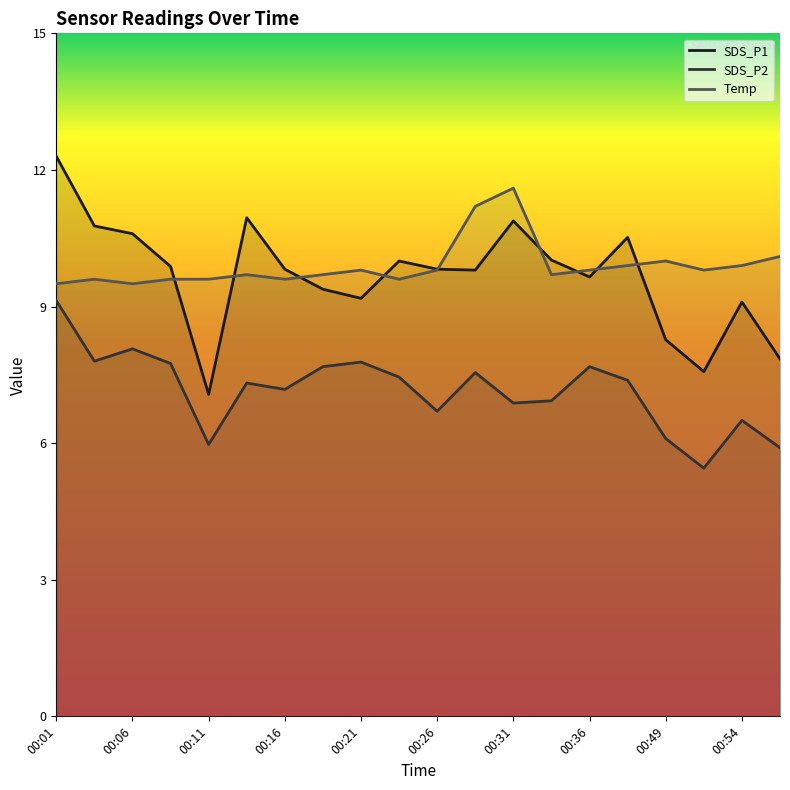

At which label is SDS_P2 closest to 7?

00:33